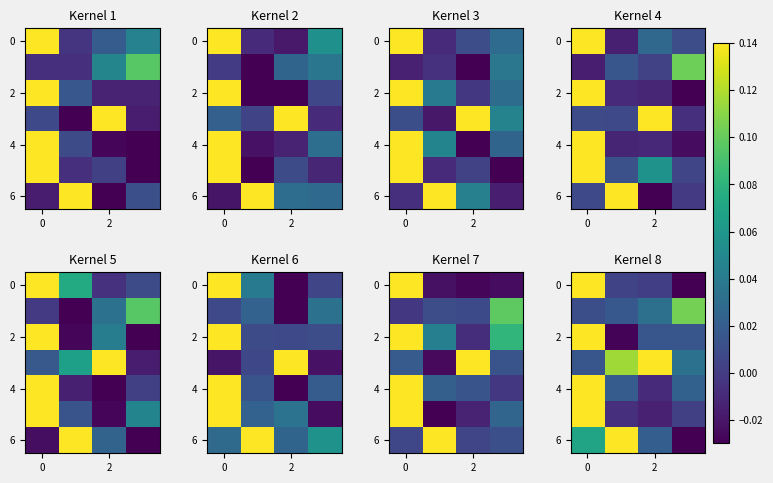

What is the sum of all 6 values?

0.2